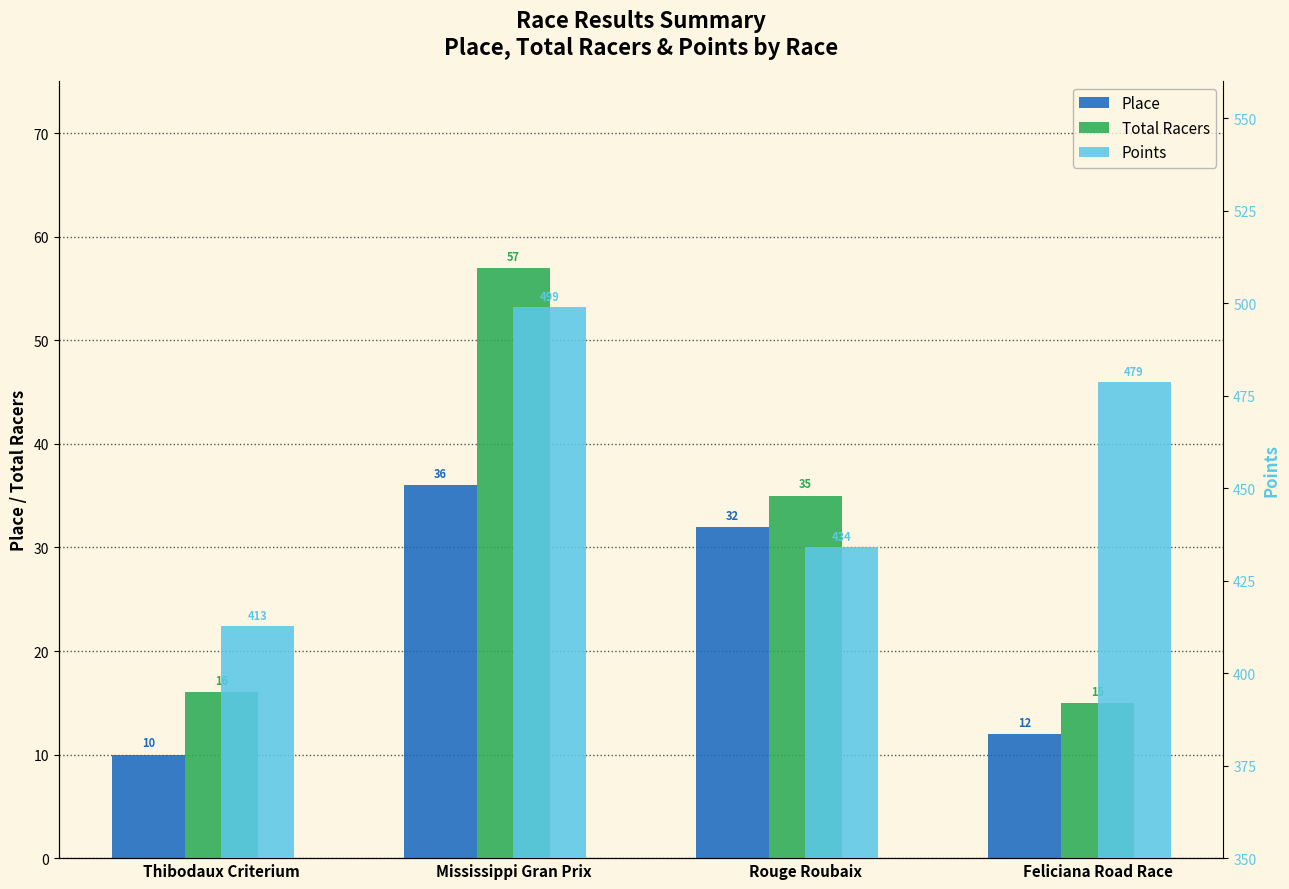

Reading left to right, transcribe all the data shown in this chart.

Place: Thibodaux Criterium=10.0	Mississippi Gran Prix=36.0	Rouge Roubaix=32.0	Feliciana Road Race=12.0
Total Racers: Thibodaux Criterium=16.0	Mississippi Gran Prix=57.0	Rouge Roubaix=35.0	Feliciana Road Race=15.0
Points: Thibodaux Criterium=412.9	Mississippi Gran Prix=499.0	Rouge Roubaix=434.1	Feliciana Road Race=478.8